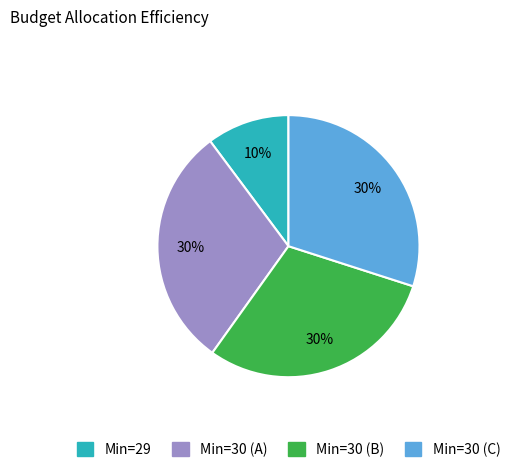

Between Min=29 and Min=30 (C), which is larger?

Min=30 (C)